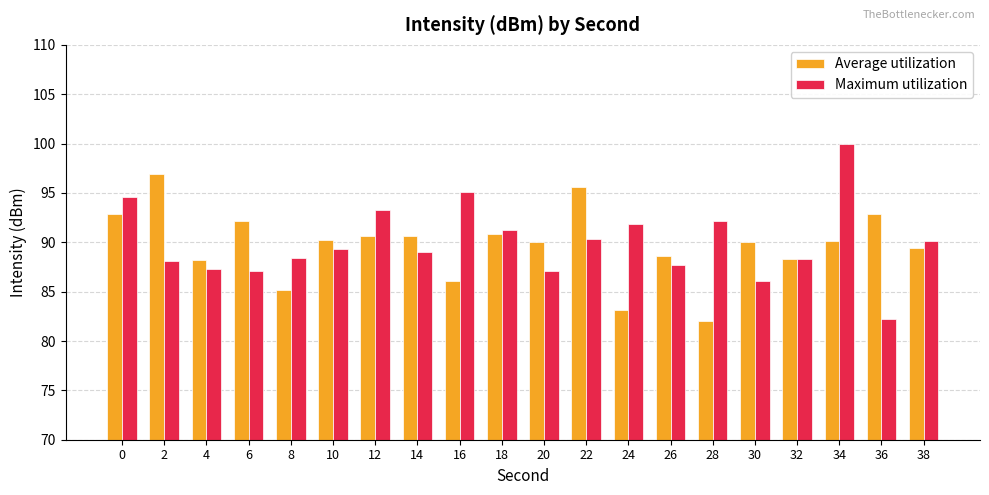

At which category is the sum across all series the highest?

34